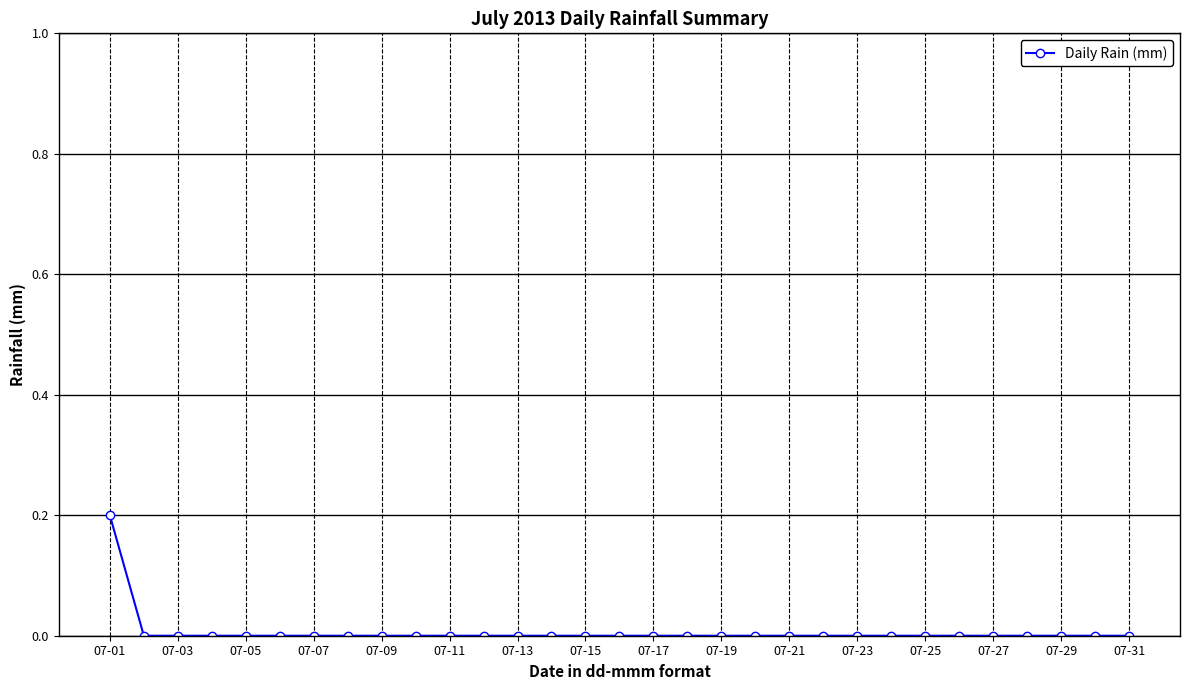

Reading left to right, list all the values displayed in this chart.

0.2	0.0	0.0	0.0	0.0	0.0	0.0	0.0	0.0	0.0	0.0	0.0	0.0	0.0	0.0	0.0	0.0	0.0	0.0	0.0	0.0	0.0	0.0	0.0	0.0	0.0	0.0	0.0	0.0	0.0	0.0